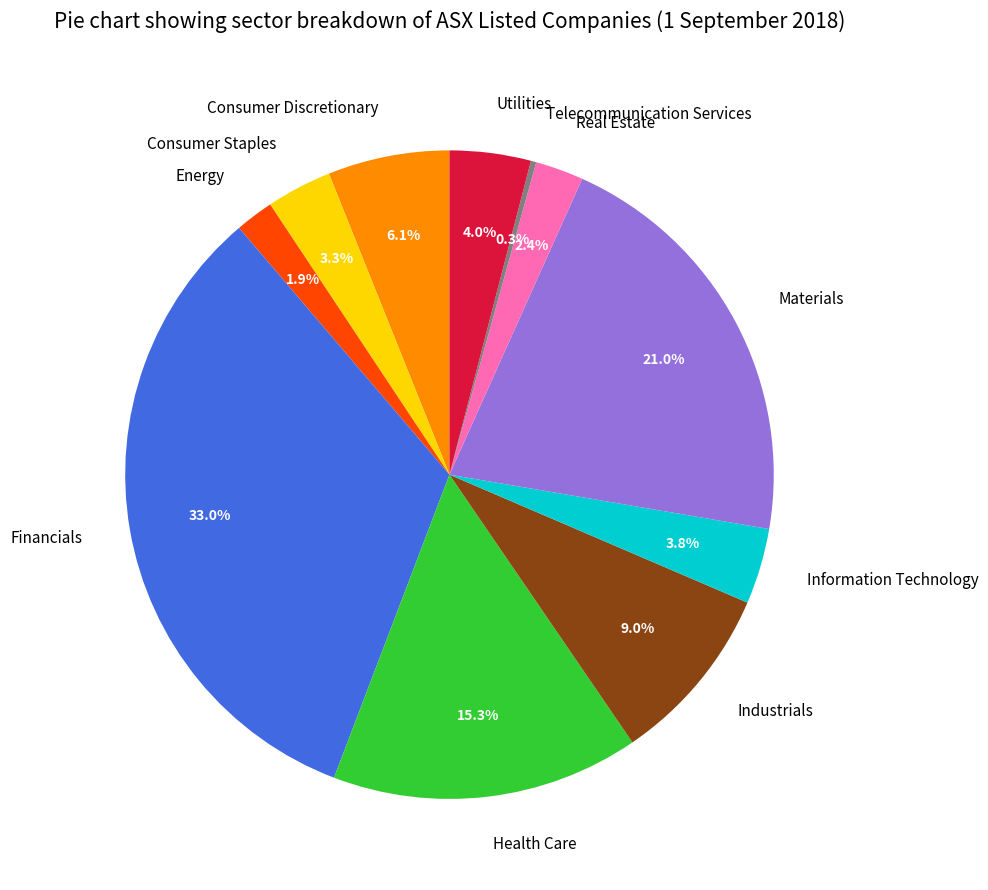

Which category has the biggest portion of the pie?

Financials